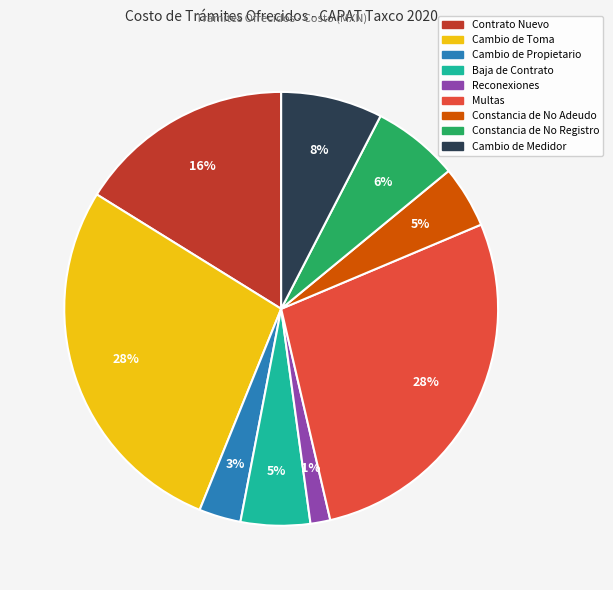

Does any single category account for the majority?

No